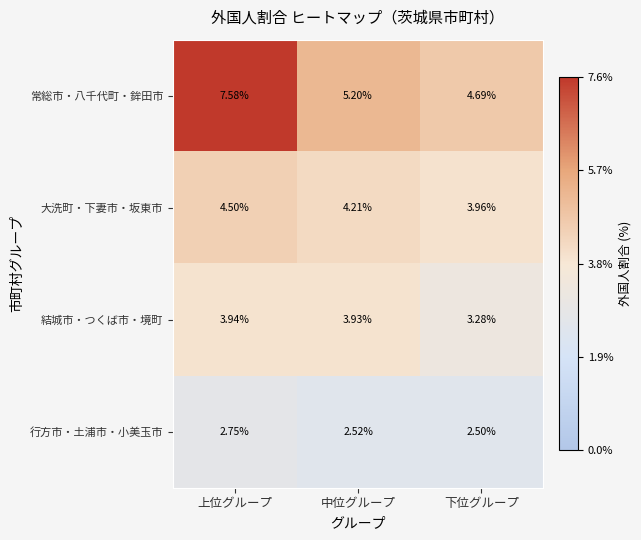

At which category is the sum across all series the highest?

上位グループ